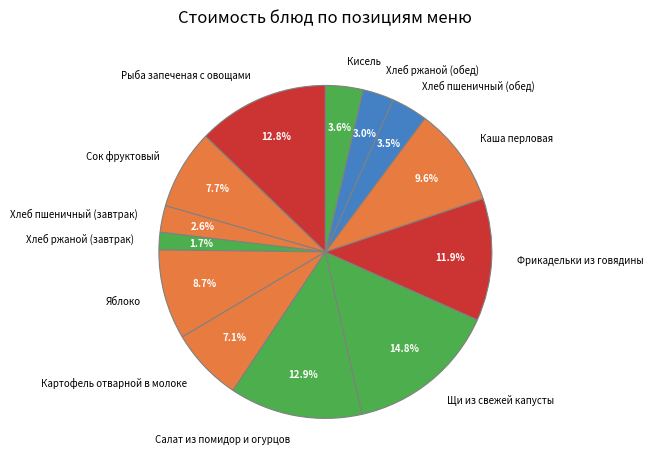

To the nearest percent, what is the combined percentage of Рыба запеченая с овощами and Яблоко?

22%